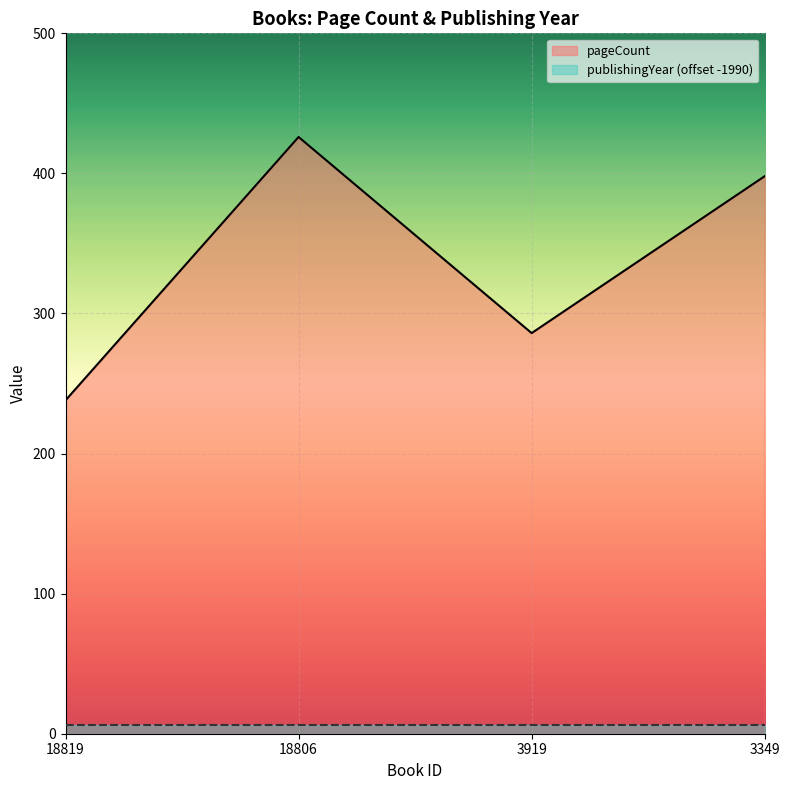

Count the values in the range 286 to 426.

3